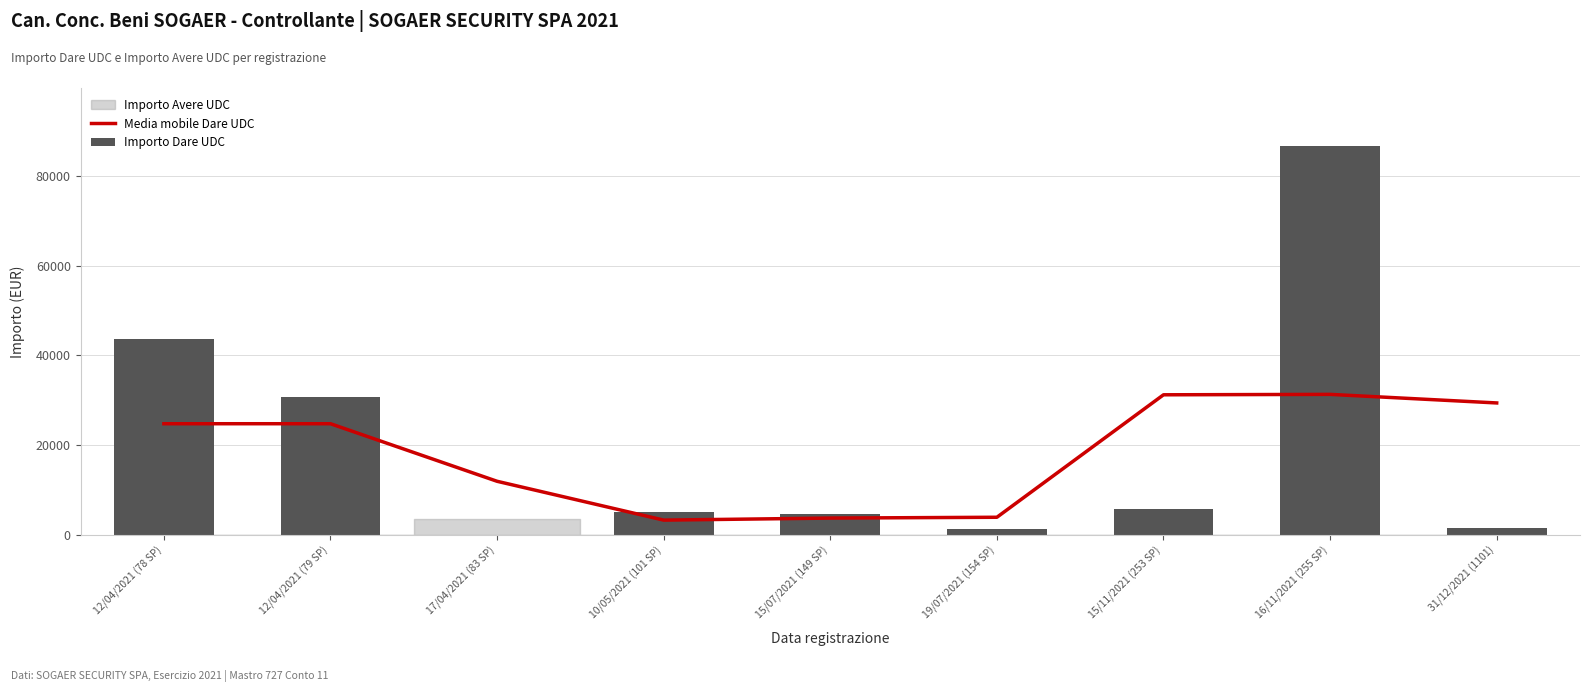

Rank the series at 12/04/2021 (79 SP) from lowest to highest value.

Media mobile Dare UDC, Importo Dare UDC